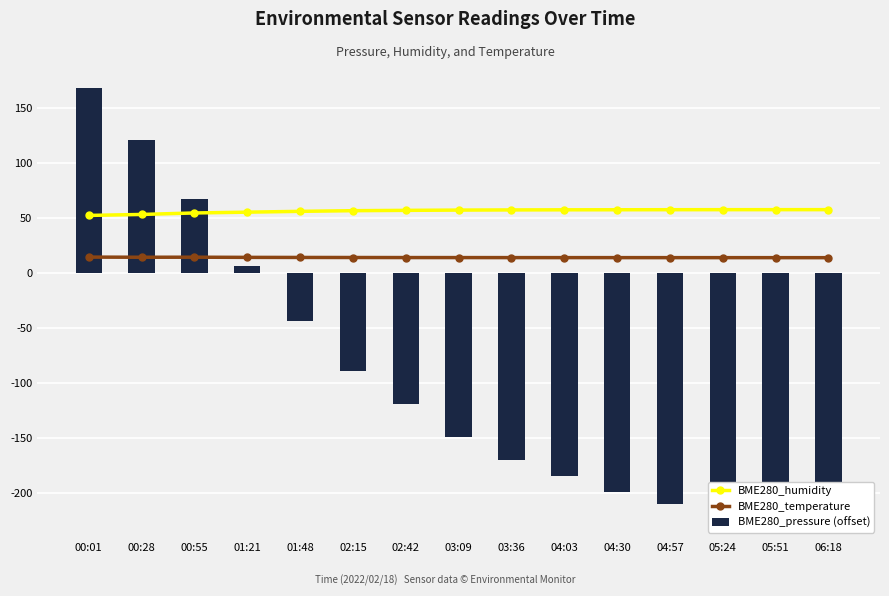

Count the number of categories in the chart.

15